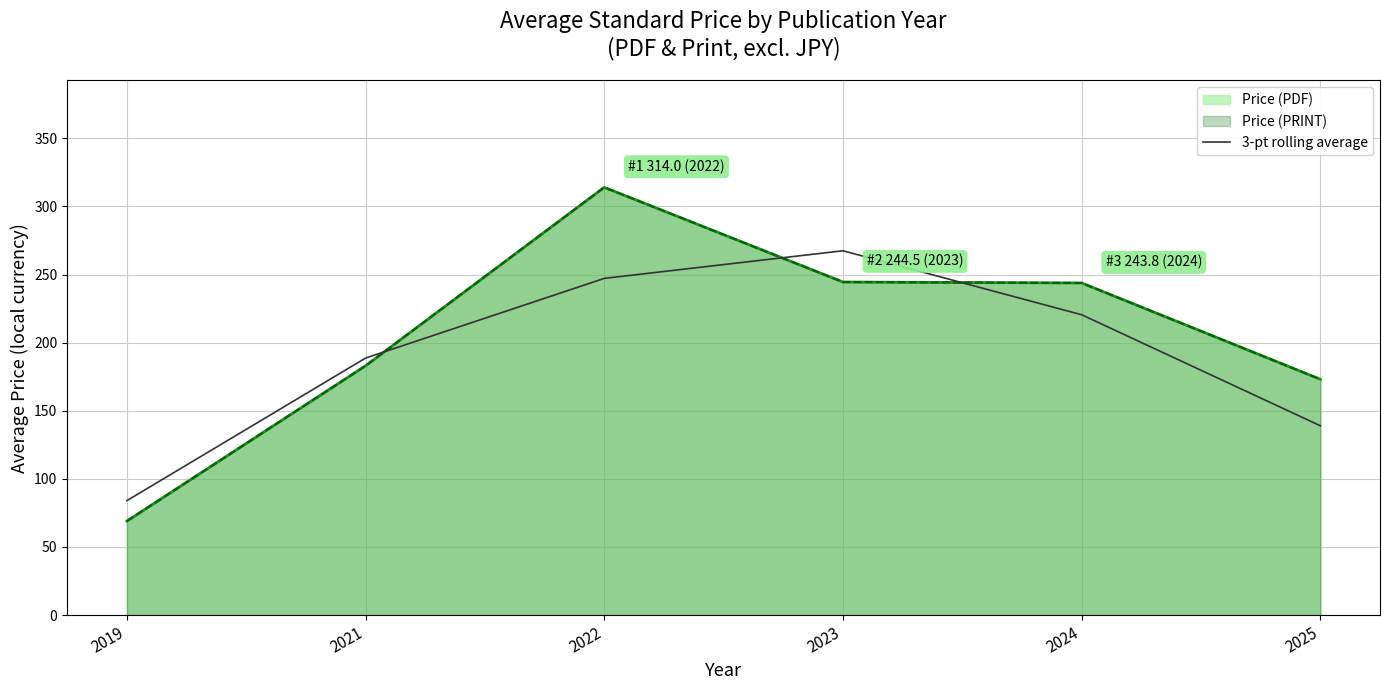

True or false: the data shows 247.2 at 2022.

True